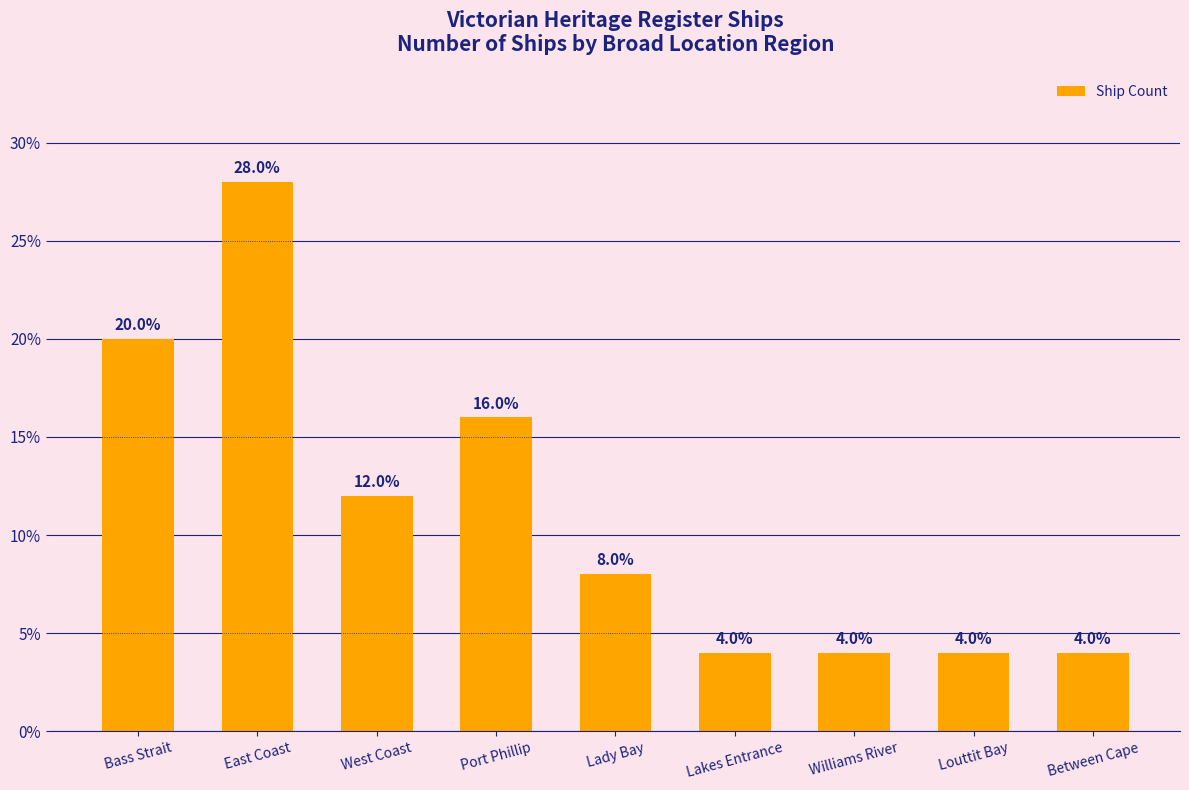

The value at Bass Strait is 33.3. True or false?

False